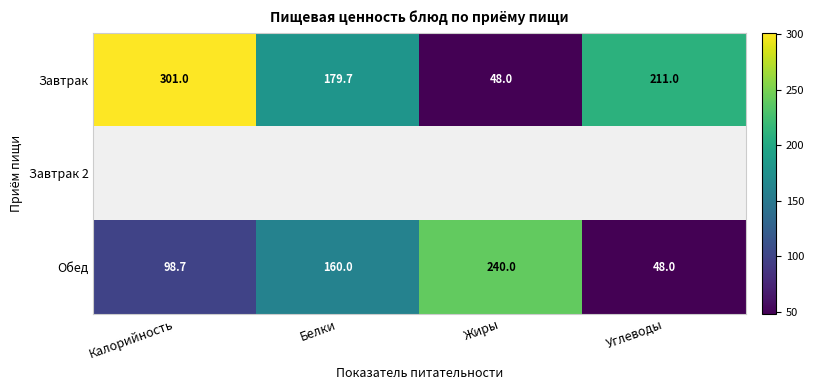

What is the sum of all Обед values?

546.7